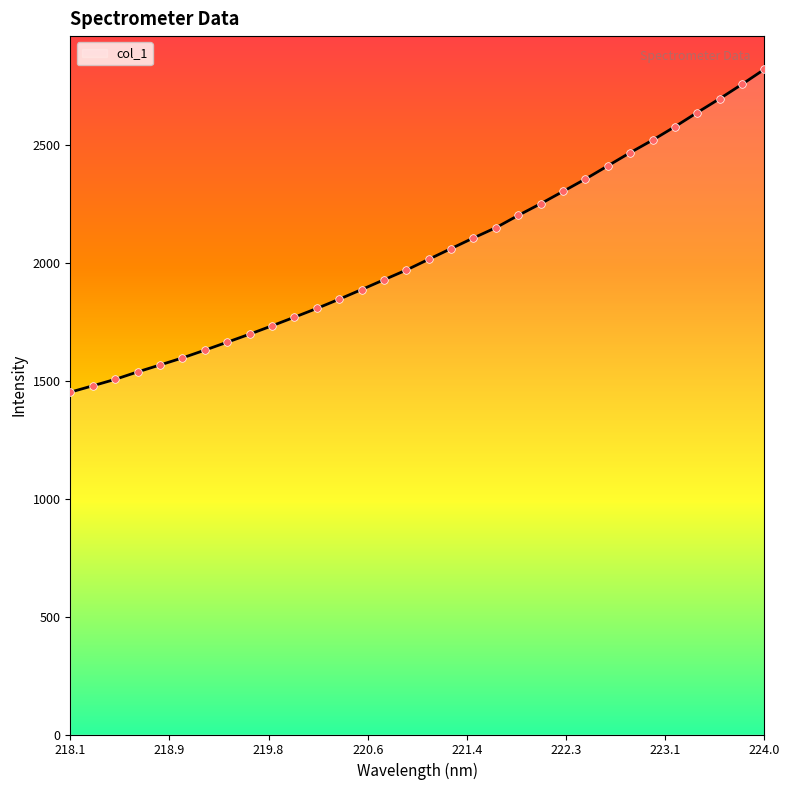

What is the smallest value displayed?

1450.8